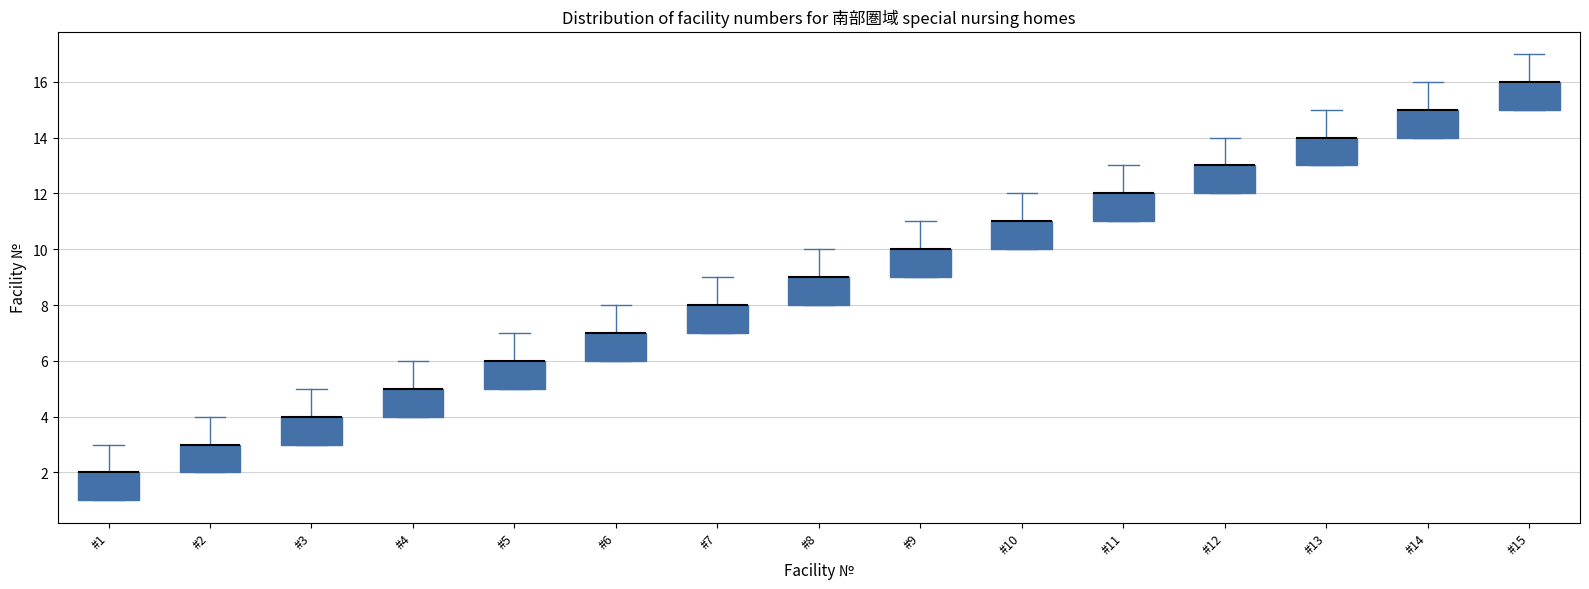

Reading left to right, read every box against the y-axis: the position of its median line, the range the box covers, and the ends of its whiskers. The values are not printed on the chart, so give them approximately, as read against the axis.

#1: median 2 (drawn on the box's upper edge), box 1 to 2, whiskers 1 to 3
#2: median 3 (drawn on the box's upper edge), box 2 to 3, whiskers 2 to 4
#3: median 4 (drawn on the box's upper edge), box 3 to 4, whiskers 3 to 5
#4: median 5 (drawn on the box's upper edge), box 4 to 5, whiskers 4 to 6
#5: median 6 (drawn on the box's upper edge), box 5 to 6, whiskers 5 to 7
#6: median 7 (drawn on the box's upper edge), box 6 to 7, whiskers 6 to 8
#7: median 8 (drawn on the box's upper edge), box 7 to 8, whiskers 7 to 9
#8: median 9 (drawn on the box's upper edge), box 8 to 9, whiskers 8 to 10
#9: median 10 (drawn on the box's upper edge), box 9 to 10, whiskers 9 to 11
#10: median 11 (drawn on the box's upper edge), box 10 to 11, whiskers 10 to 12
#11: median 12 (drawn on the box's upper edge), box 11 to 12, whiskers 11 to 13
#12: median 13 (drawn on the box's upper edge), box 12 to 13, whiskers 12 to 14
#13: median 14 (drawn on the box's upper edge), box 13 to 14, whiskers 13 to 15
#14: median 15 (drawn on the box's upper edge), box 14 to 15, whiskers 14 to 16
#15: median 16 (drawn on the box's upper edge), box 15 to 16, whiskers 15 to 17